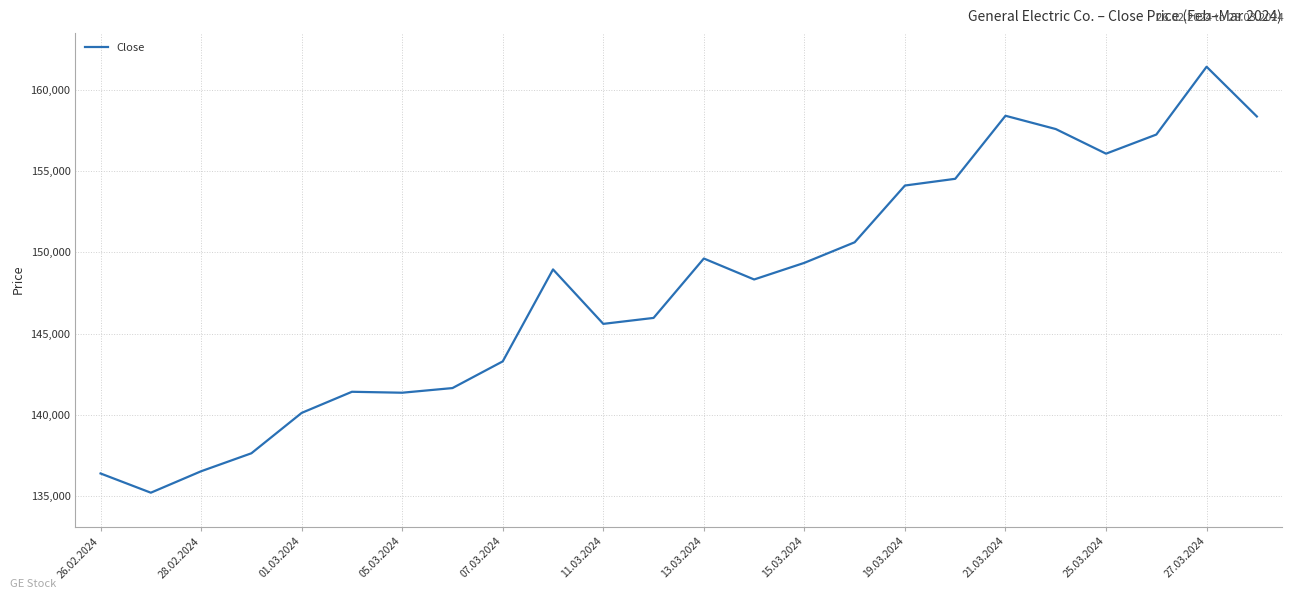

What is the minimum value shown in the chart?

135220